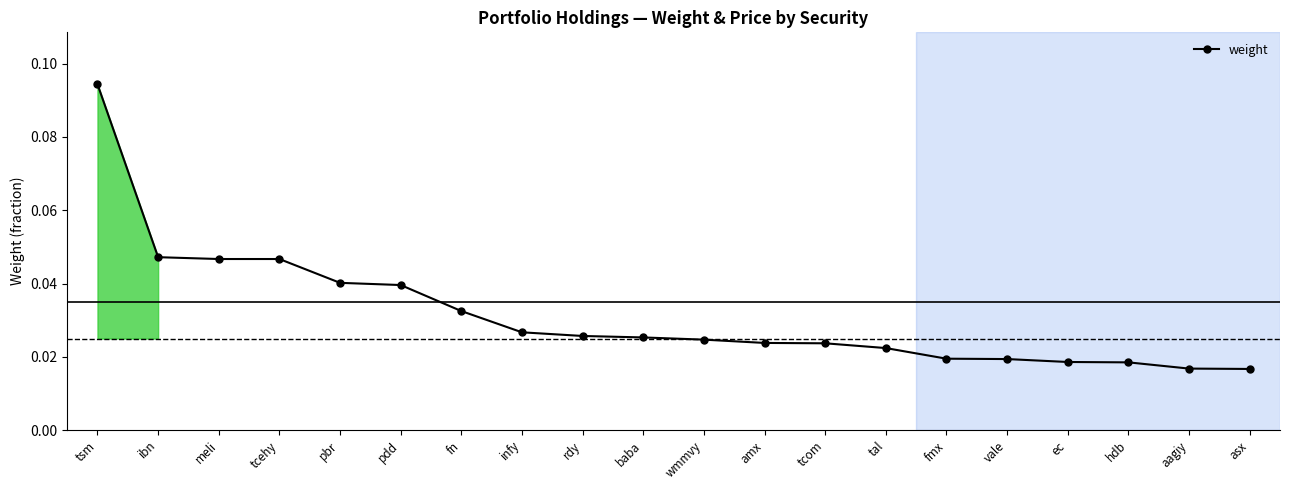

What is the sum of all values?

0.6